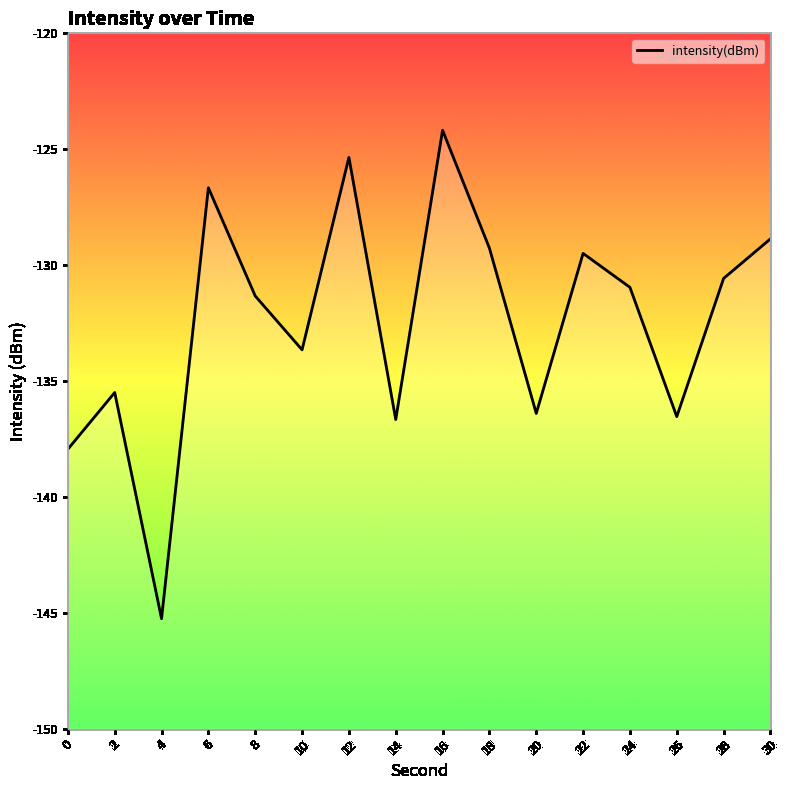

Reading right to left, extract all data points from this chart.

30=-128.9	28=-130.6	26=-136.5	24=-131.0	22=-129.5	20=-136.4	18=-129.3	16=-124.2	14=-136.7	12=-125.4	10=-133.7	8=-131.3	6=-126.7	4=-145.3	2=-135.5	0=-137.9